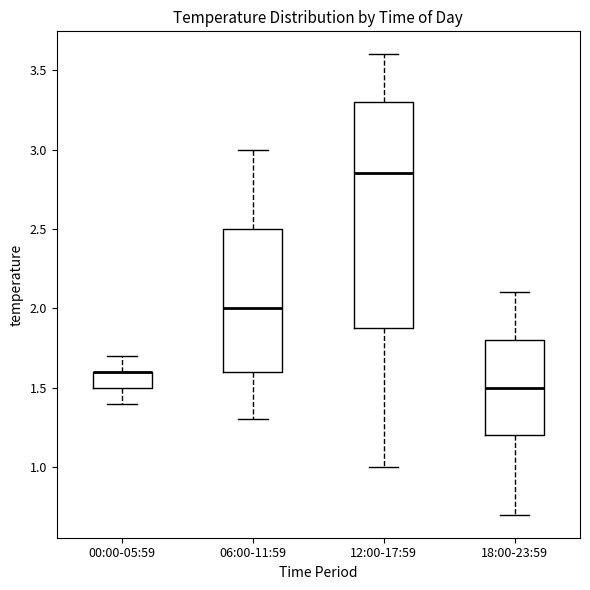

Reading left to right, read every box against the y-axis: the position of its median line, the range the box covers, and the ends of its whiskers. The values are not printed on the chart, so give them approximately, as read against the axis.

00:00-05:59: median 1.60 (drawn on the box's upper edge), box 1.50 to 1.60, whiskers 1.40 to 1.70
06:00-11:59: median 2.00, box 1.60 to 2.50, whiskers 1.30 to 3.00
12:00-17:59: median 2.85, box 1.90 to 3.30, whiskers 1.00 to 3.60
18:00-23:59: median 1.50, box 1.20 to 1.80, whiskers 0.70 to 2.10